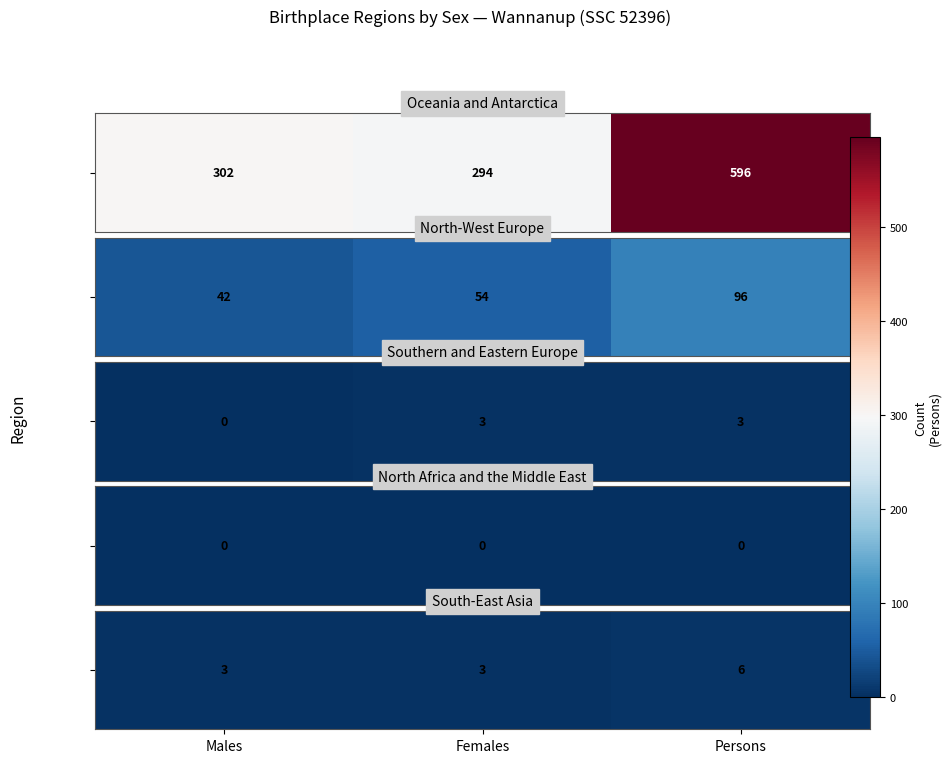

Which category has the highest value across all series?

Persons